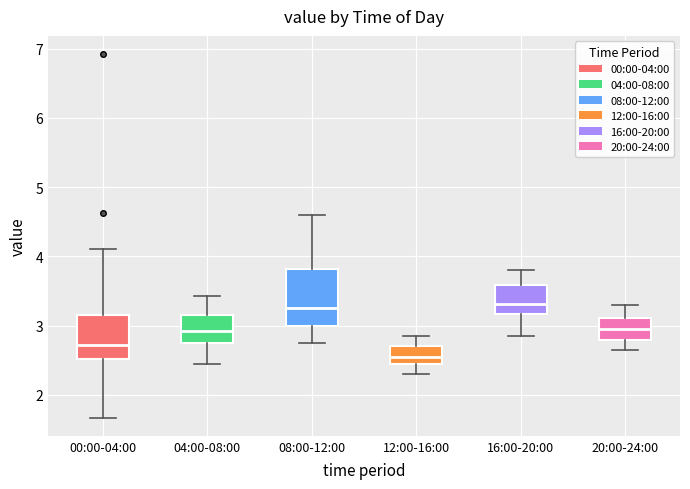

Where does the median line of the box for 04:00-08:00 sit on the y-axis? The values are not printed on the chart, so give them approximately, as read against the axis.

2.9